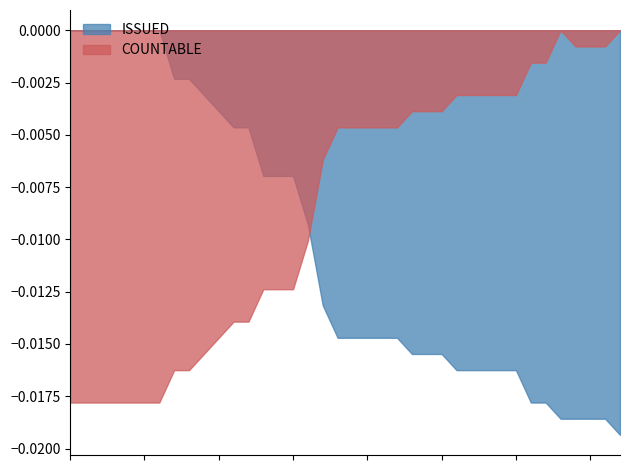

The value of MARKED at 17-Feb is 29. True or false?

False